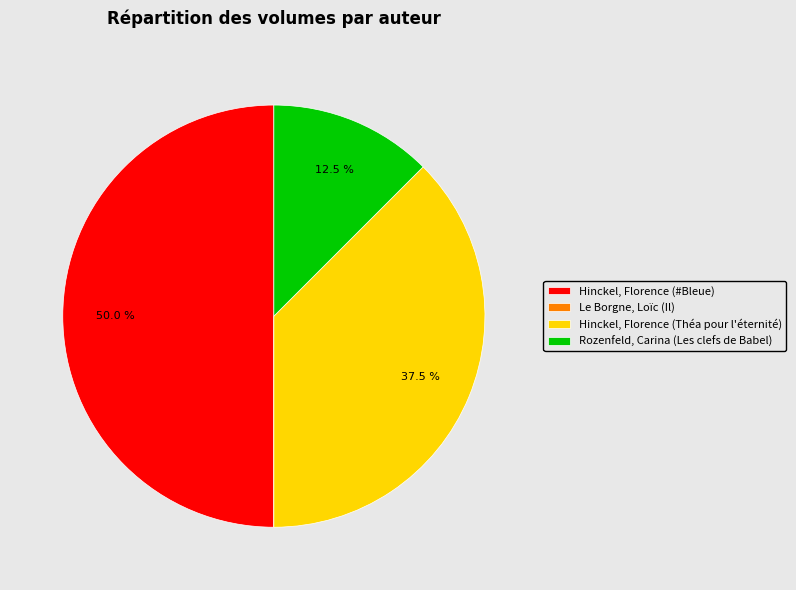

Combined, do Hinckel, Florence (#Bleue) and Hinckel, Florence (Théa pour l'éternité) account for over 50%?

Yes